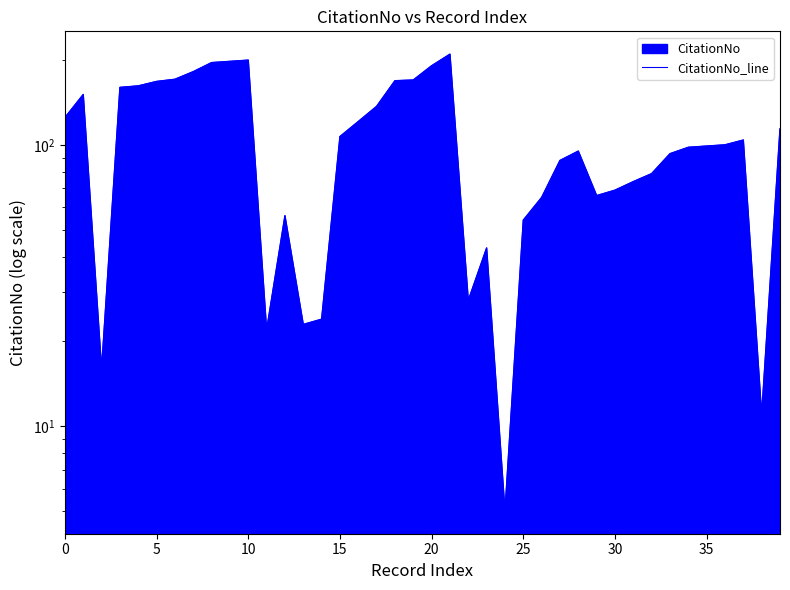

How many values are below 100?

20